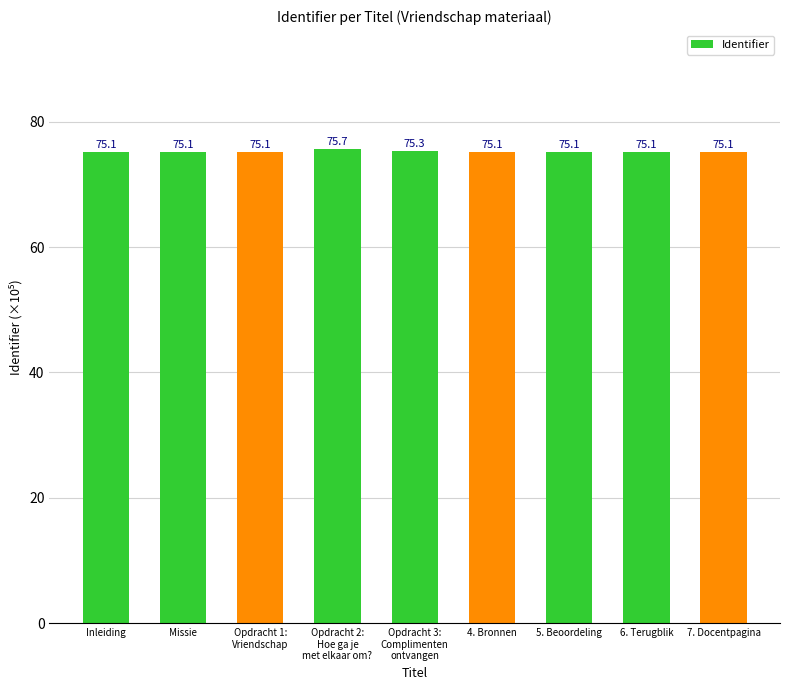

The value at 7. Docentpagina is 51.9. True or false?

False